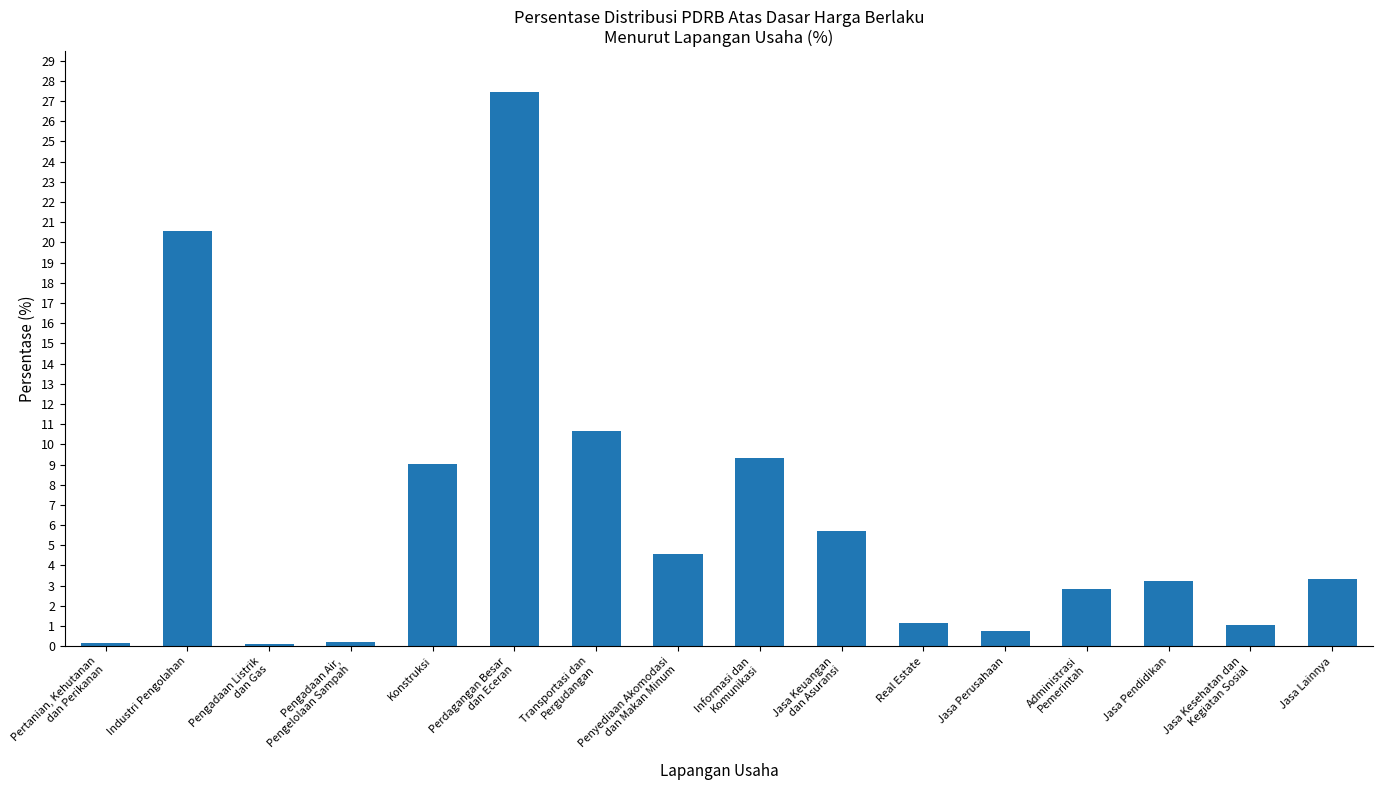

What is the label of the 12th bar from the left?

Jasa Perusahaan